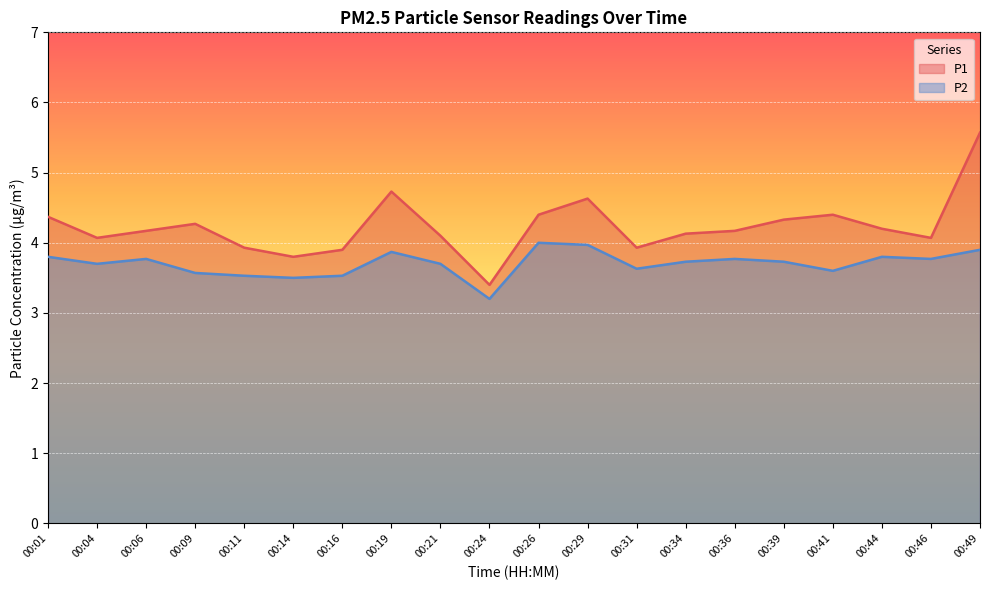

How many lines are shown in the chart?

2